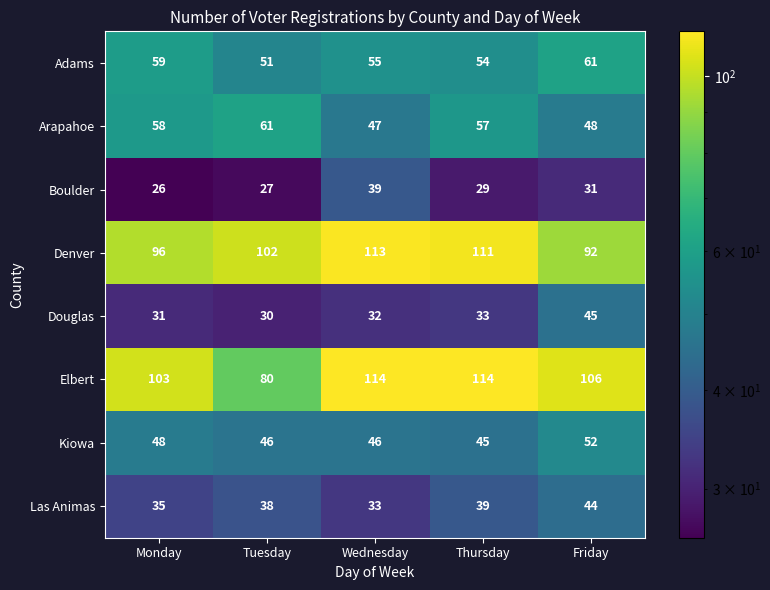

What is the average value of the Kiowa series?

47